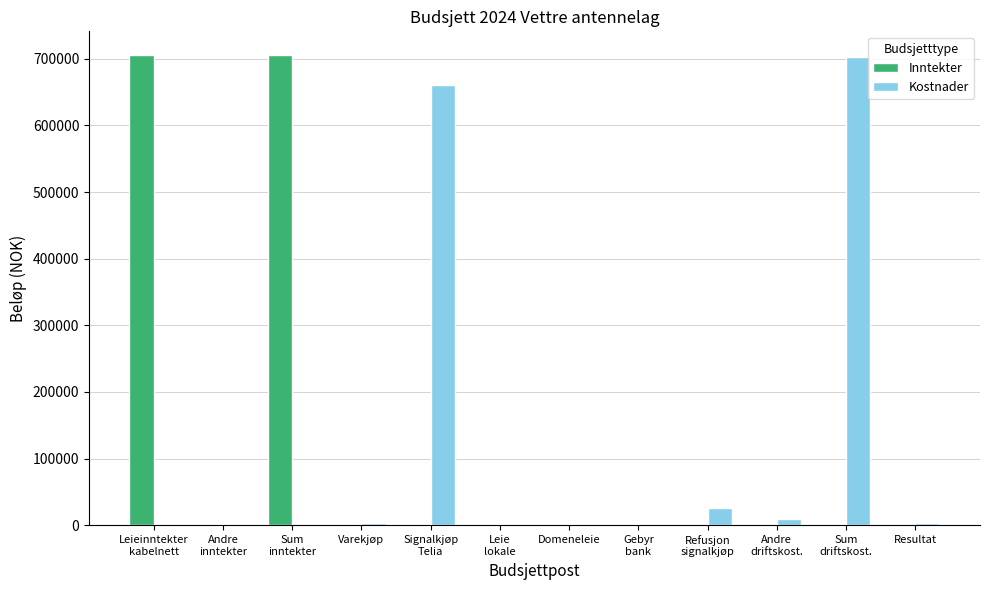

What is the greatest value displayed?

705850